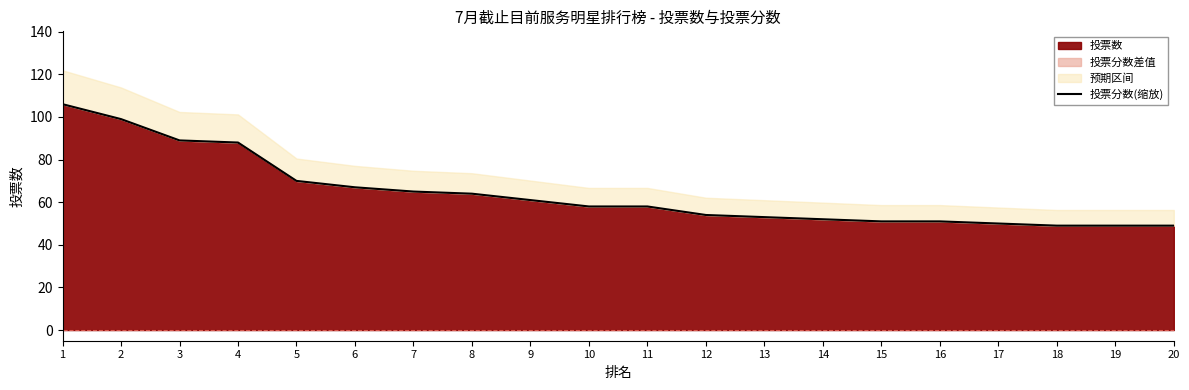

What is the value of the 16th point from the left?

51